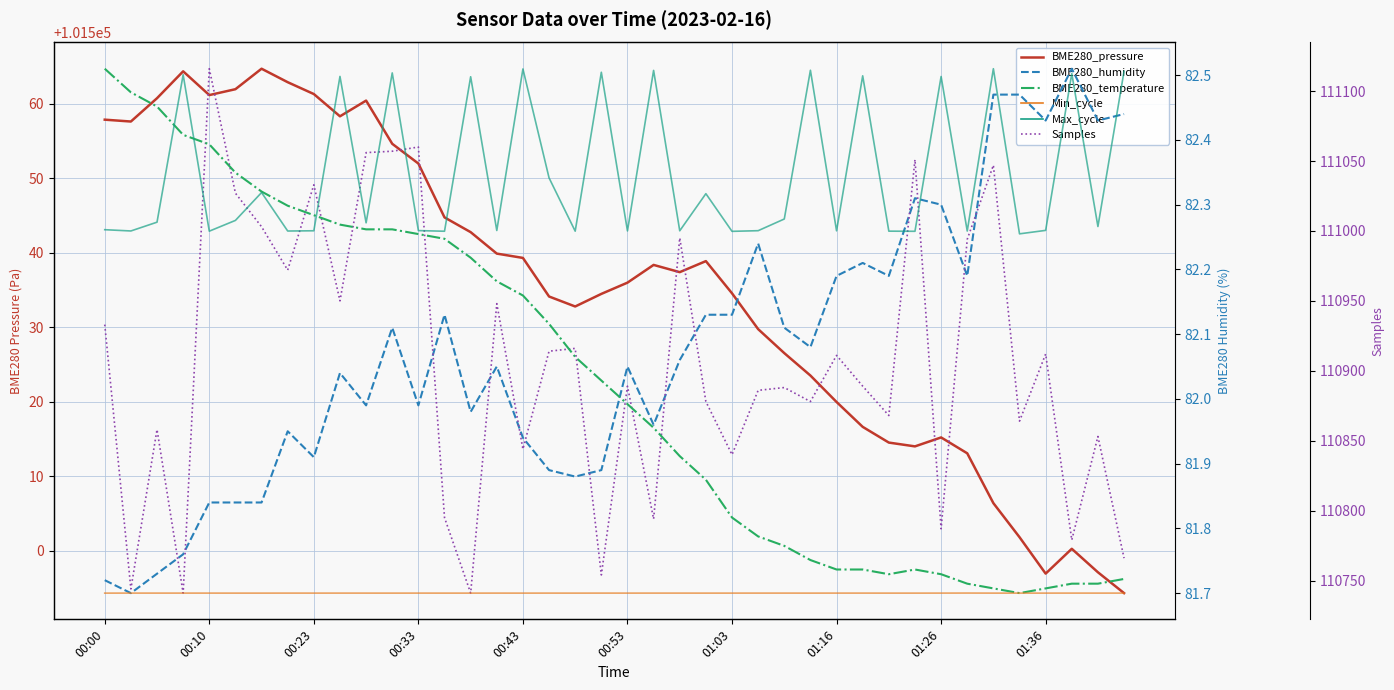

True or false: BME280_pressure and Max_cycle cross at least once.

True